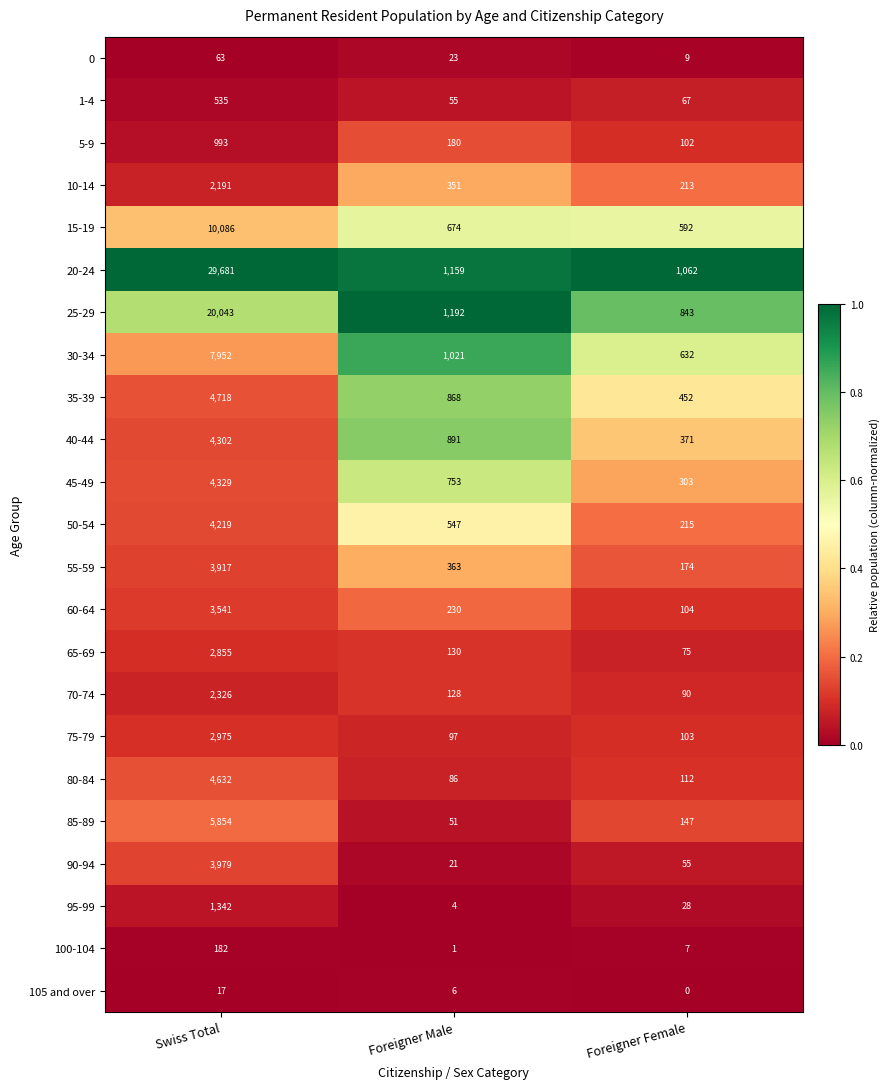

How many series are shown in this chart?

23